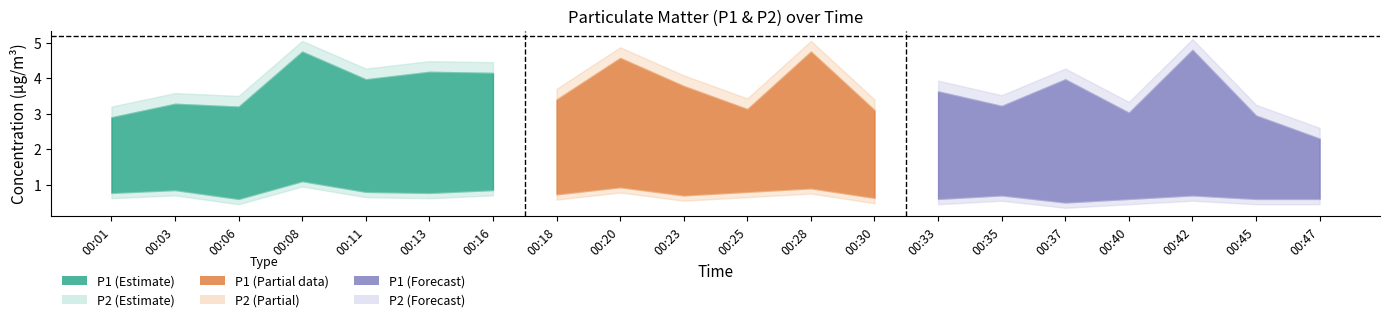

In P2, how many points are higher than both neighbors (excluding endpoints)?

7